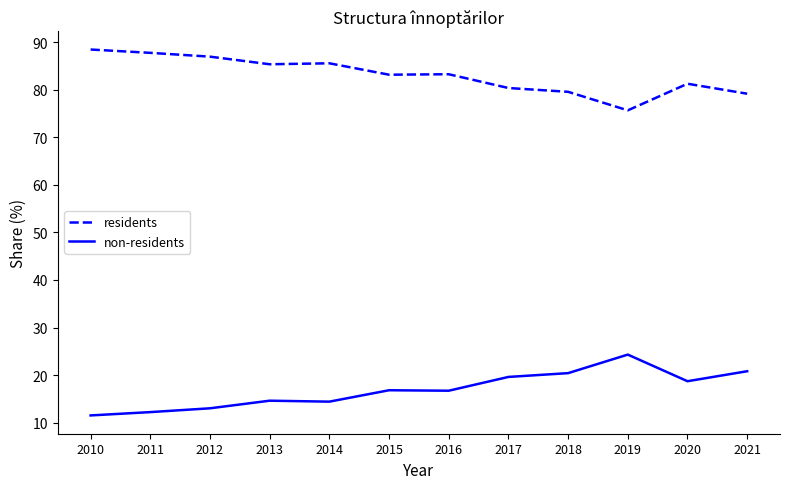

Which category has the lowest value across all series?

2010